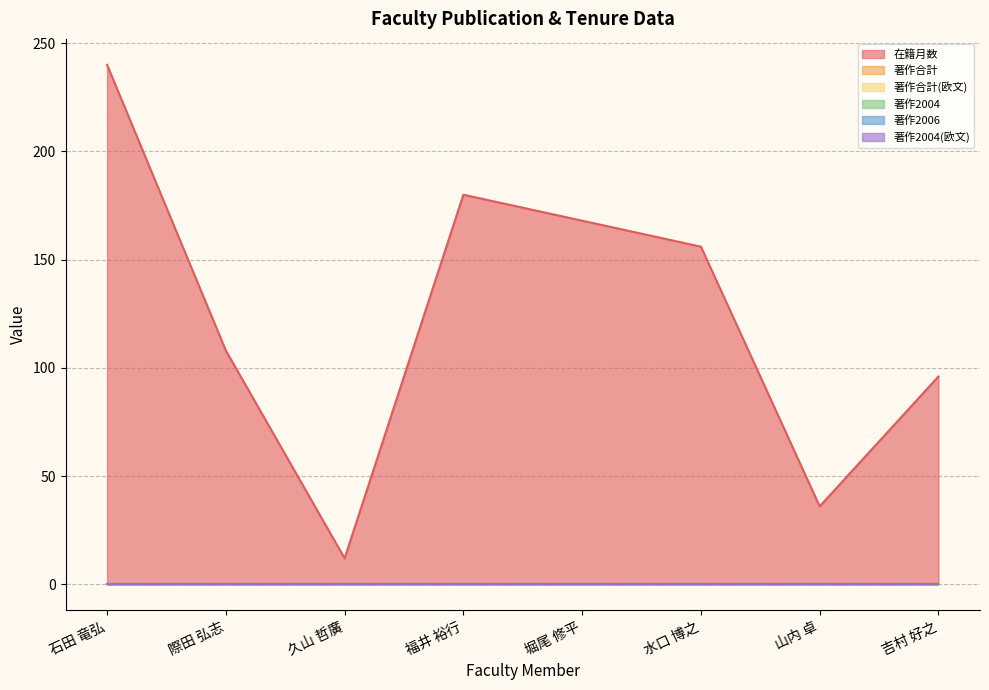

What is the minimum value for 在籍月数?

12